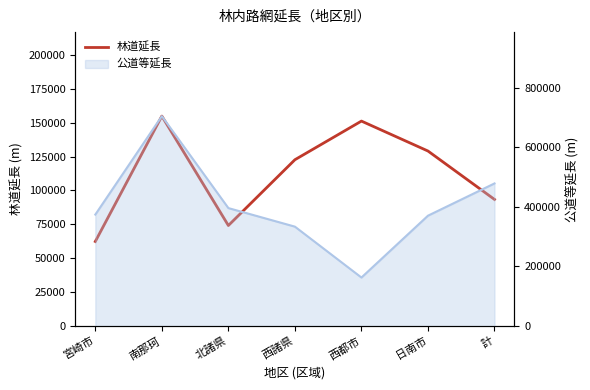

Where is the data nearest to the value 108582?

西諸県